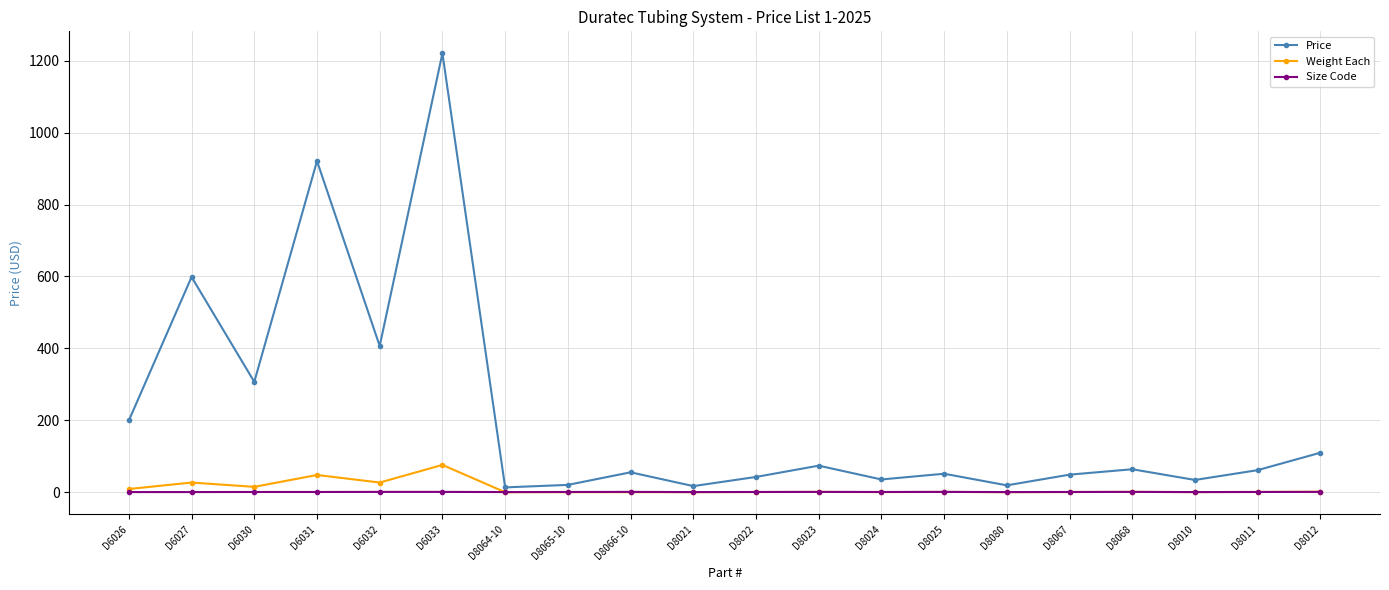

True or false: Price and Weight Each cross at least once.

False